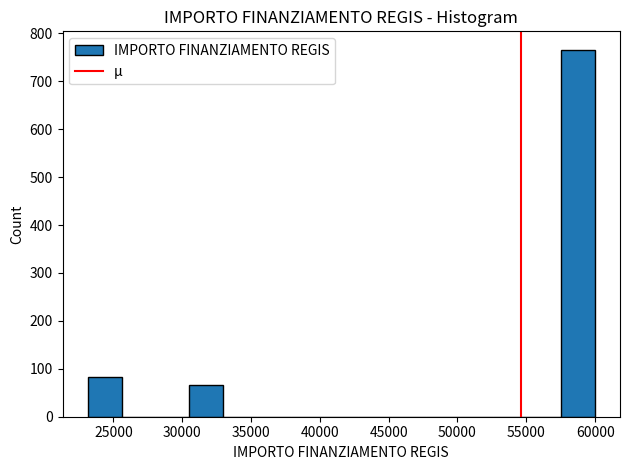

Which range on the x-axis has the tallest bar?

57500 to 60000